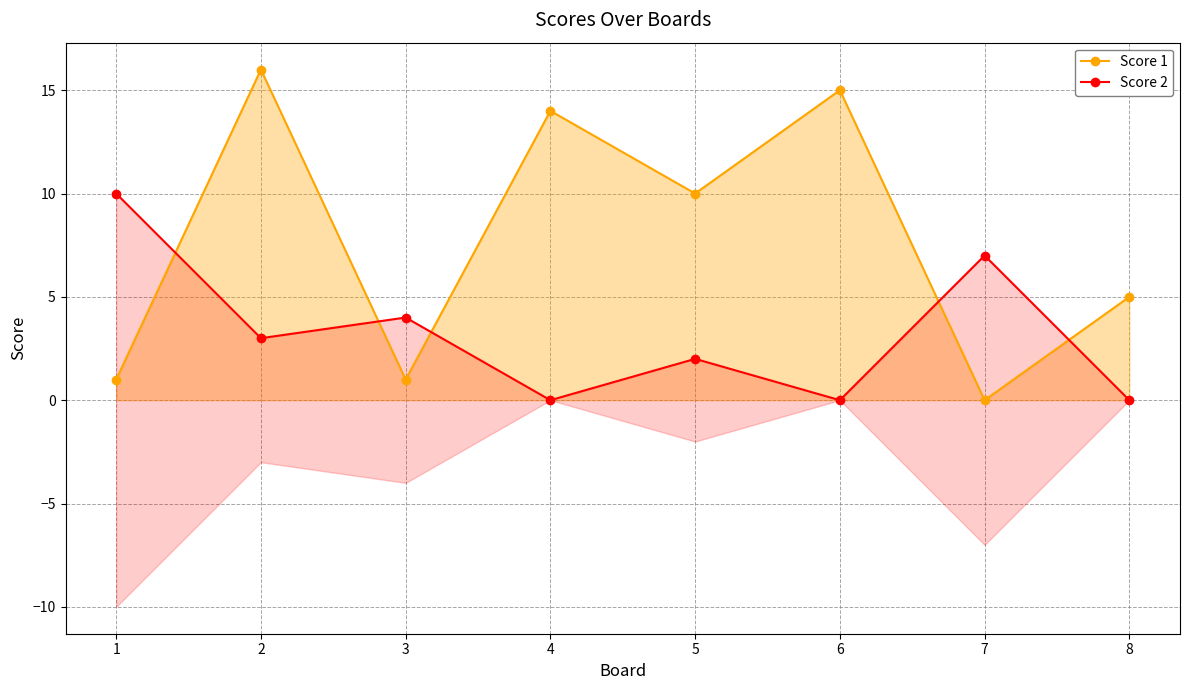

How many times do Score 2 and Score 1 cross each other?

5